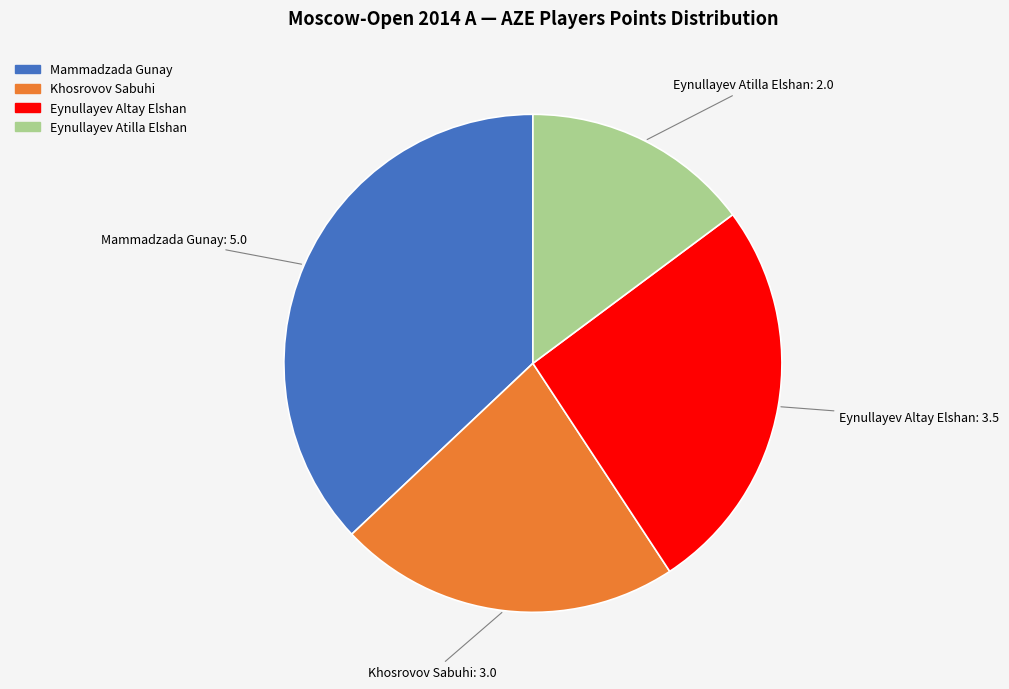

Combined, do Eynullayev Atilla Elshan and Khosrovov Sabuhi account for over 50%?

No